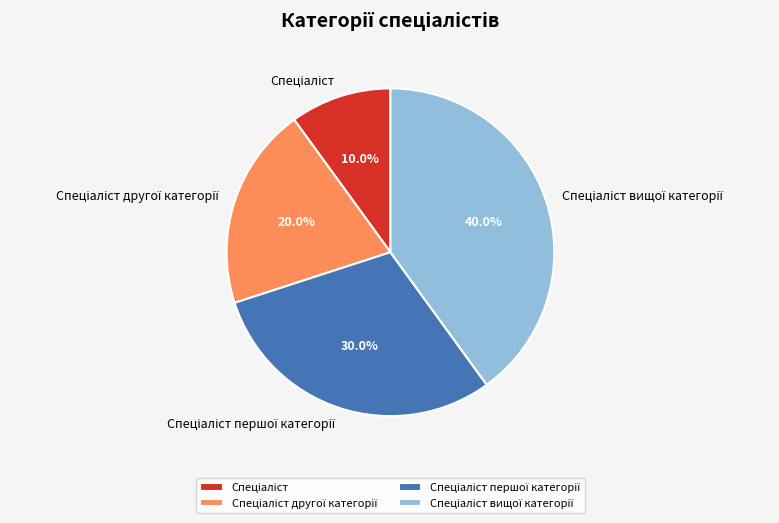

Is there a majority slice in this chart?

No